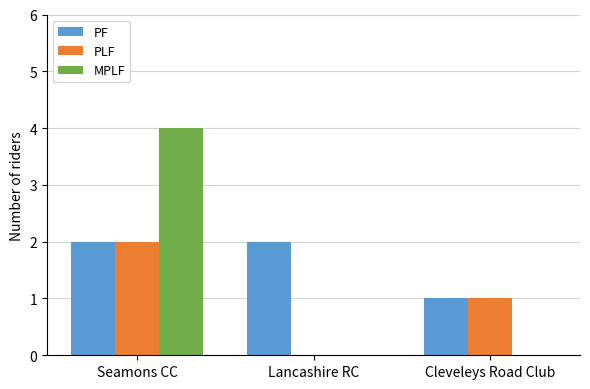

What is the sum of the MPLF values at Seamons CC and Lancashire RC?

4